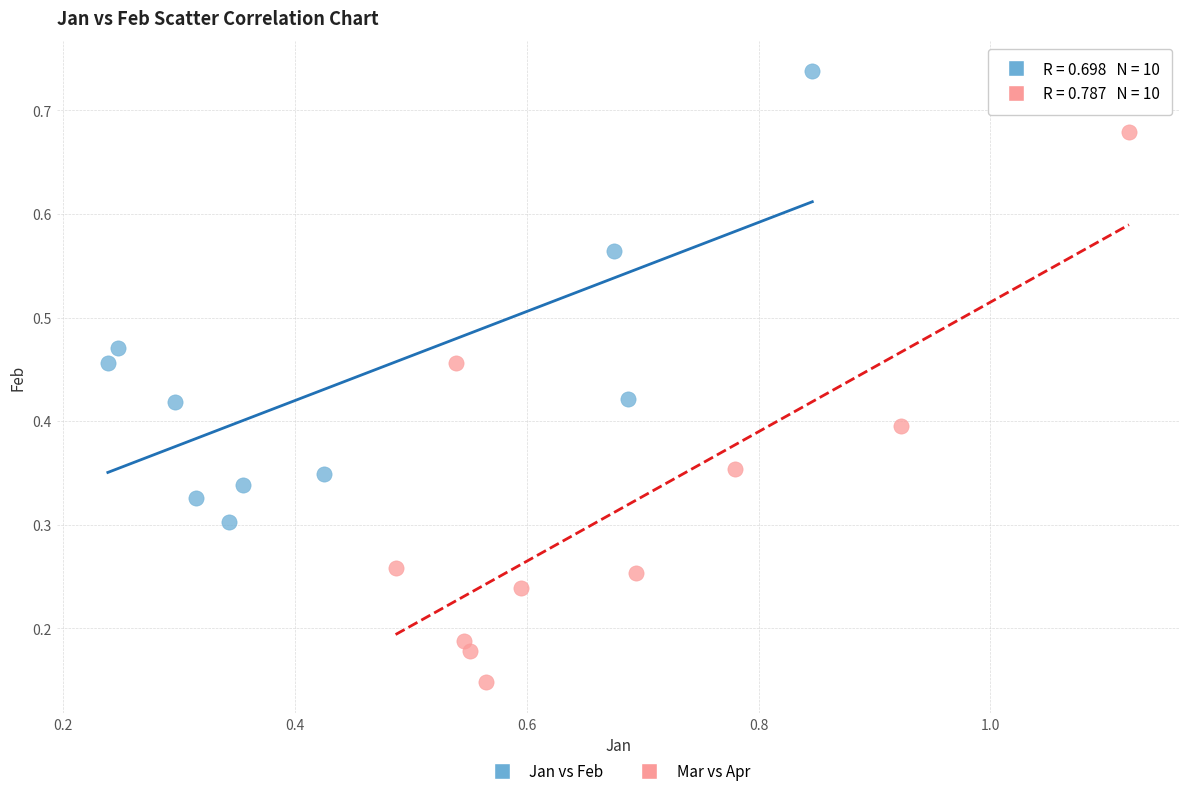

Which series contains the highest Y value?

Jan vs Feb